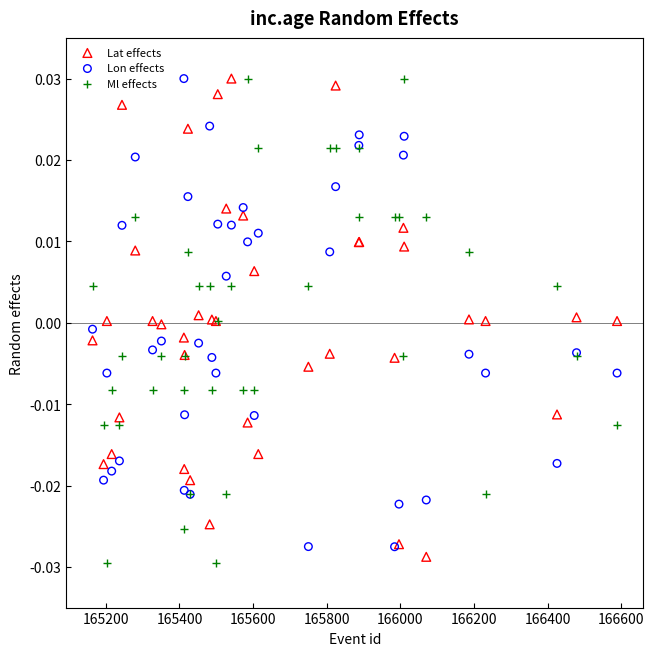

What are all the series names shown in the legend?

Lat effects, Lon effects, Ml effects